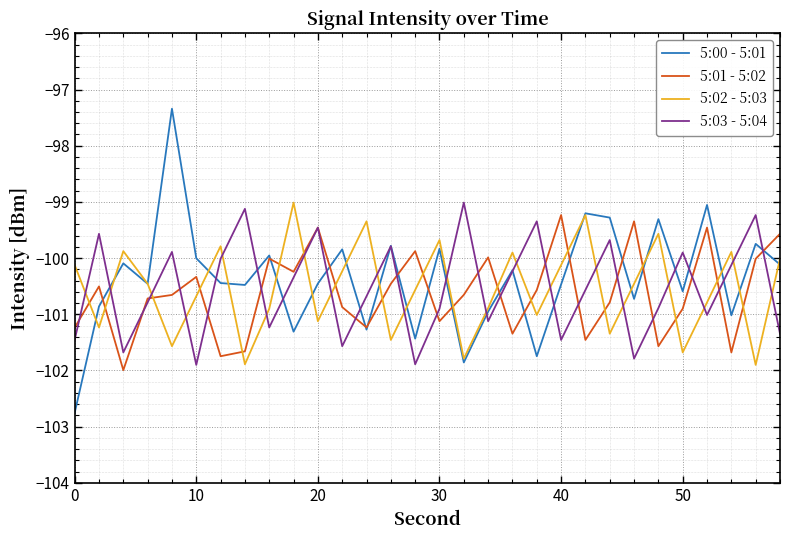

Does the chart display data point markers on the line(s)?

No